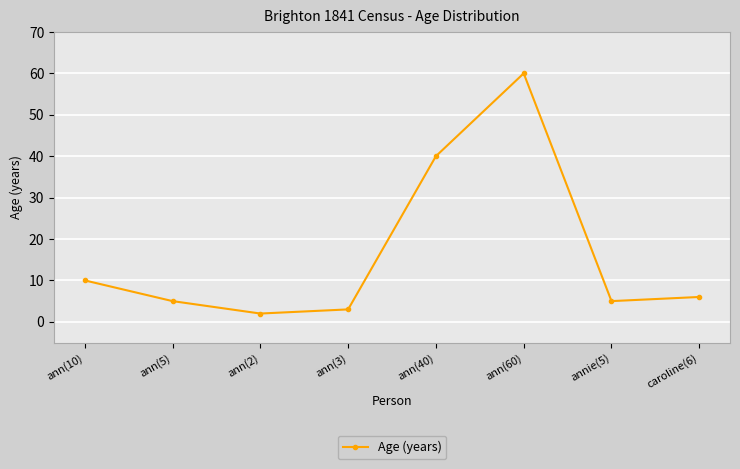

How many lines are shown in the chart?

1